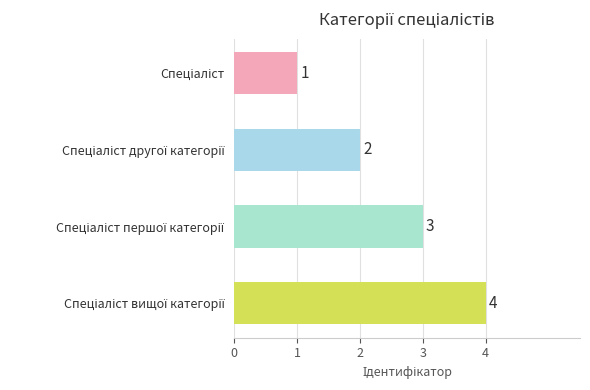

What is the minimum value shown in the chart?

1